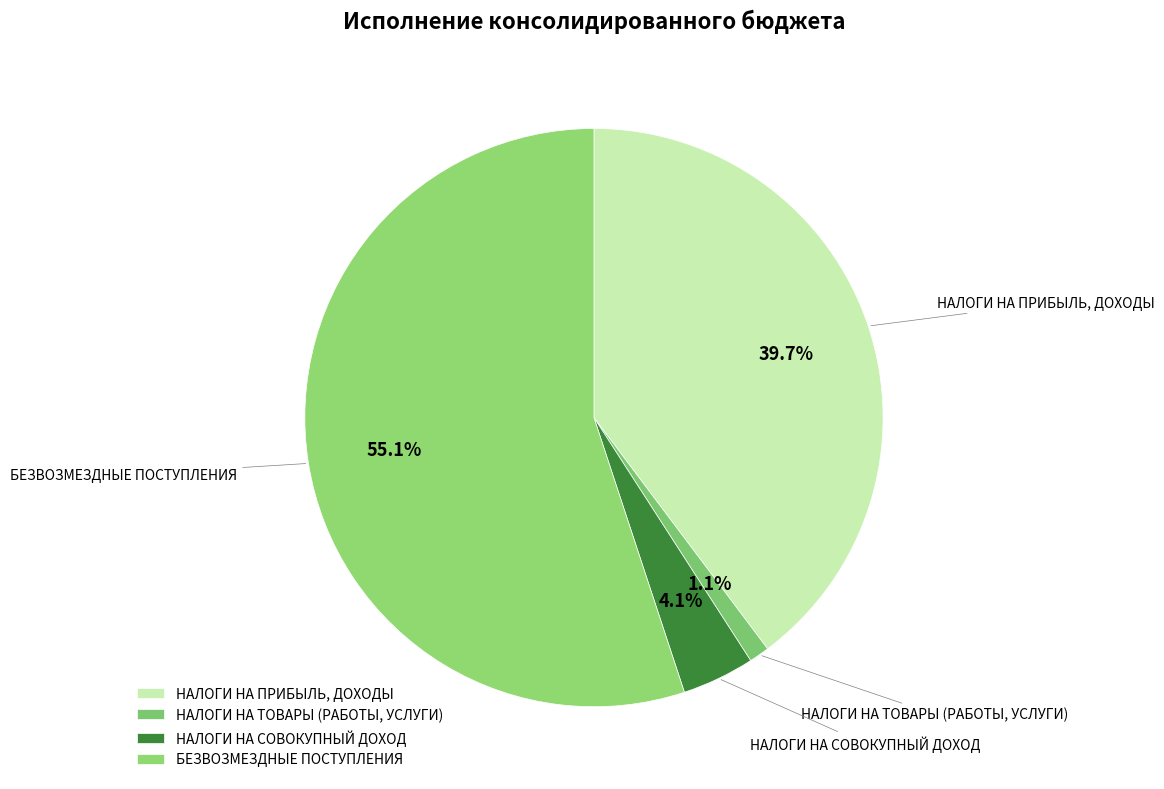

What percentage is the НАЛОГИ НА ПРИБЫЛЬ, ДОХОДЫ slice, to the nearest percent?

40%